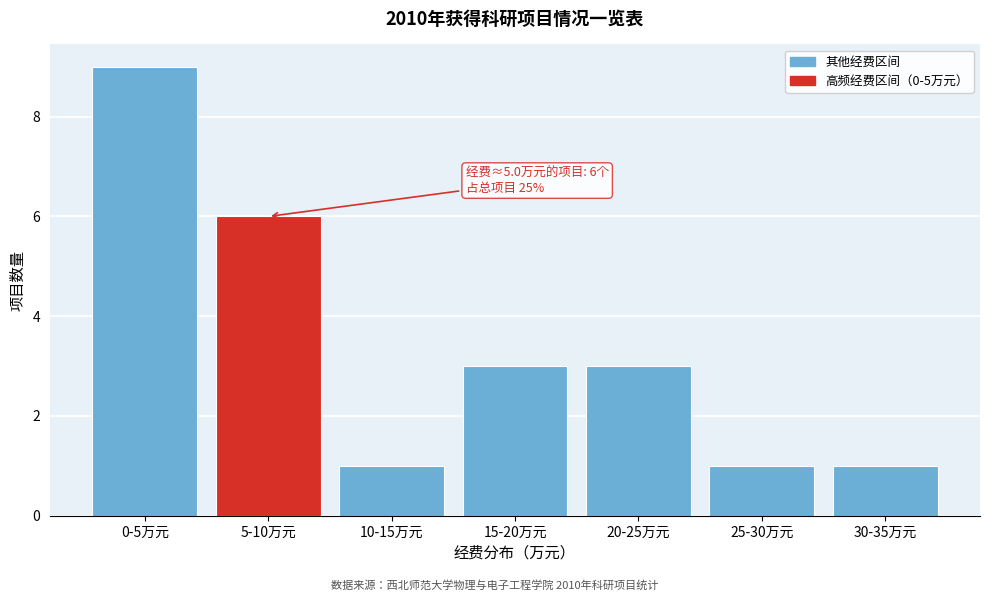

Reading right to left, list all the values displayed in this chart.

30-35万元=1	25-30万元=1	20-25万元=3	15-20万元=3	10-15万元=1	5-10万元=6	0-5万元=9